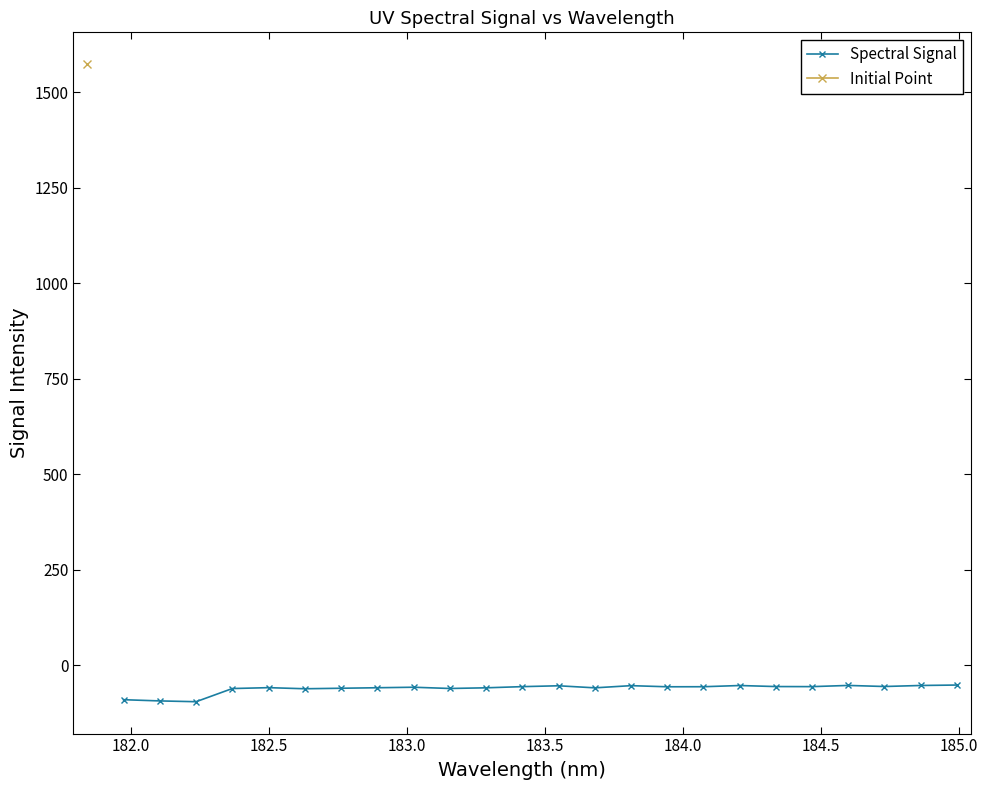

How many data points are above -56?

6